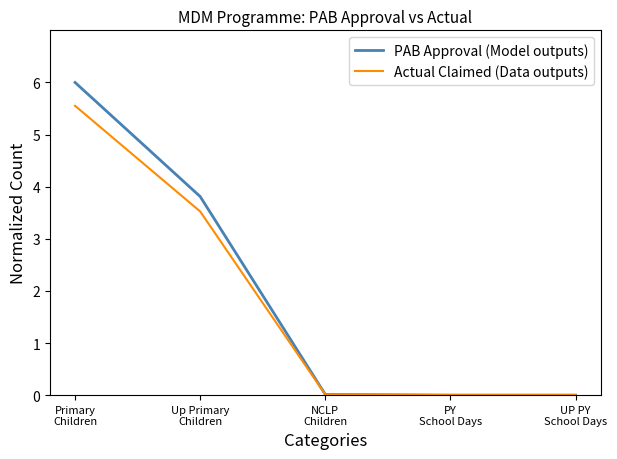

What is the maximum value shown in the chart?

6.0